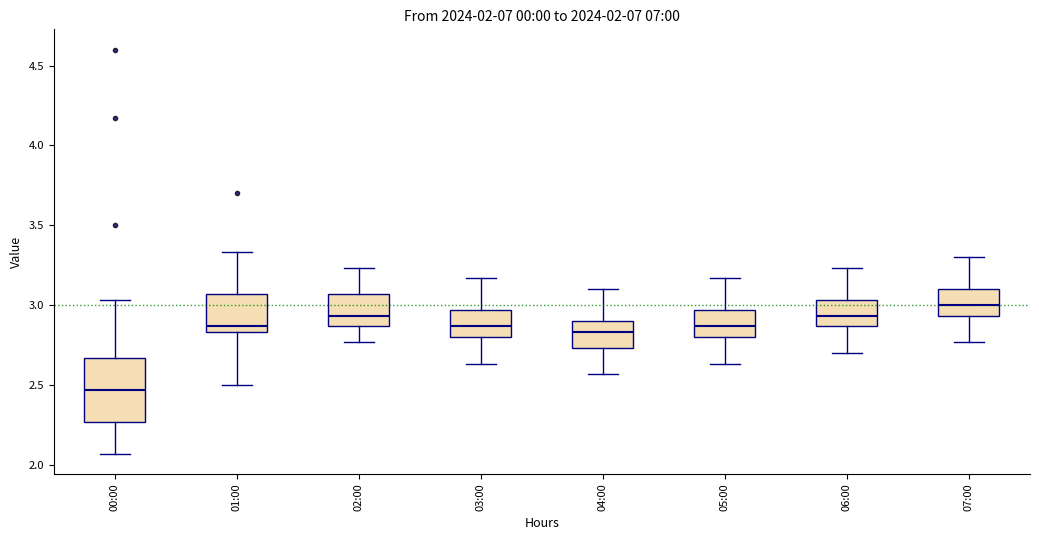

Which box has the lowest median line?

00:00